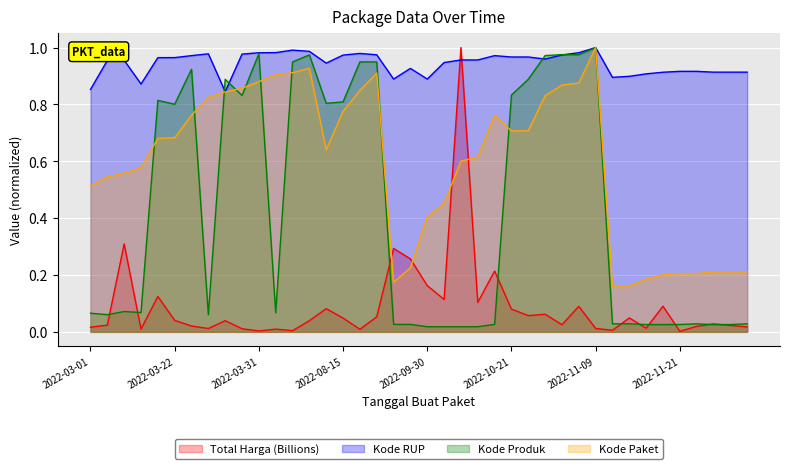

What is the difference between the maximum and minimum values in the Kode Produk series?

1.0